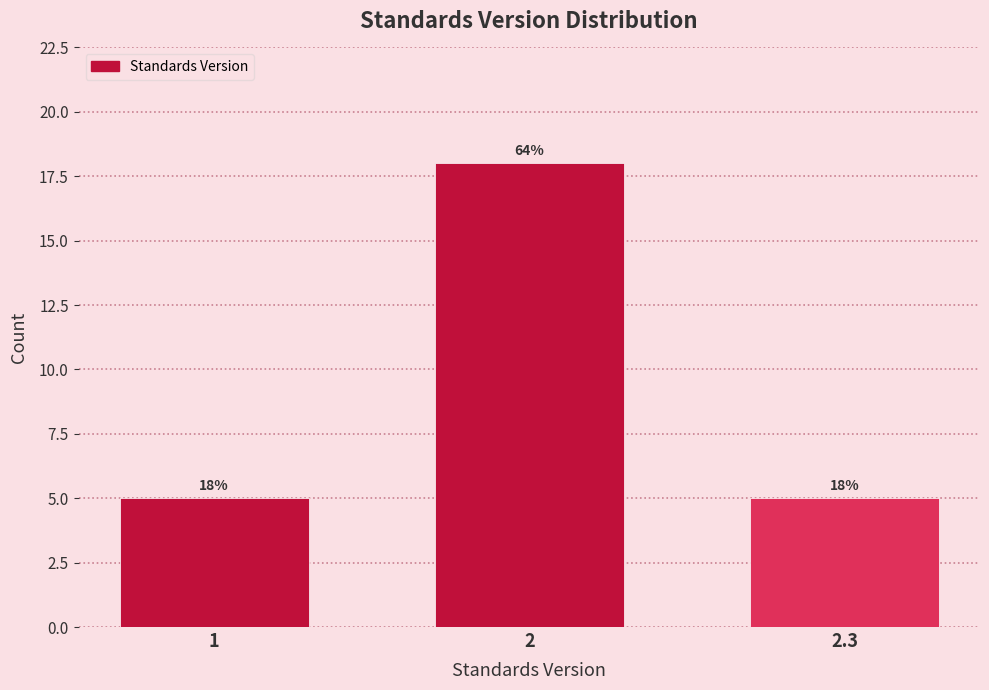

Reading left to right, transcribe all the data shown in this chart.

1=5	2=18	2.3=5